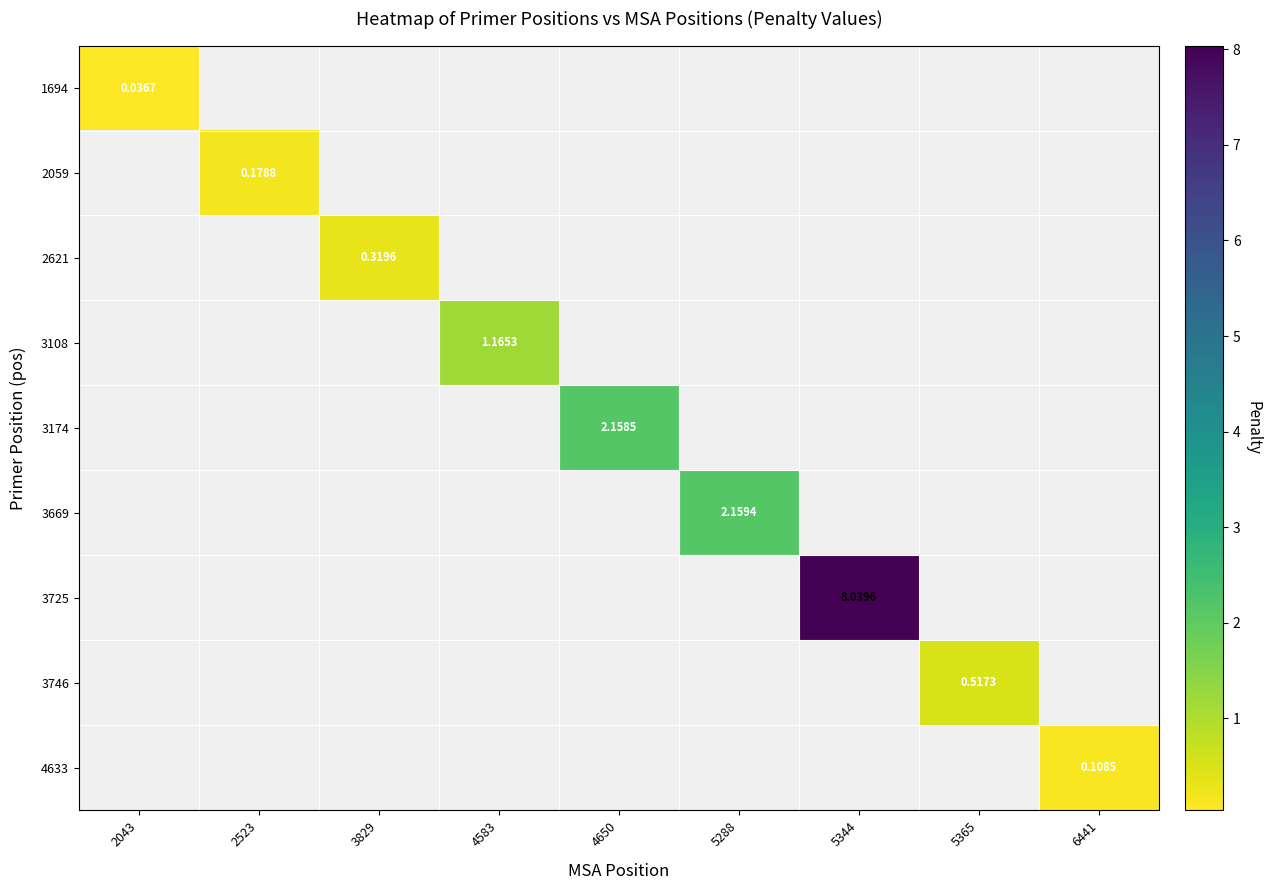

Which category has the highest value across all series?

5344